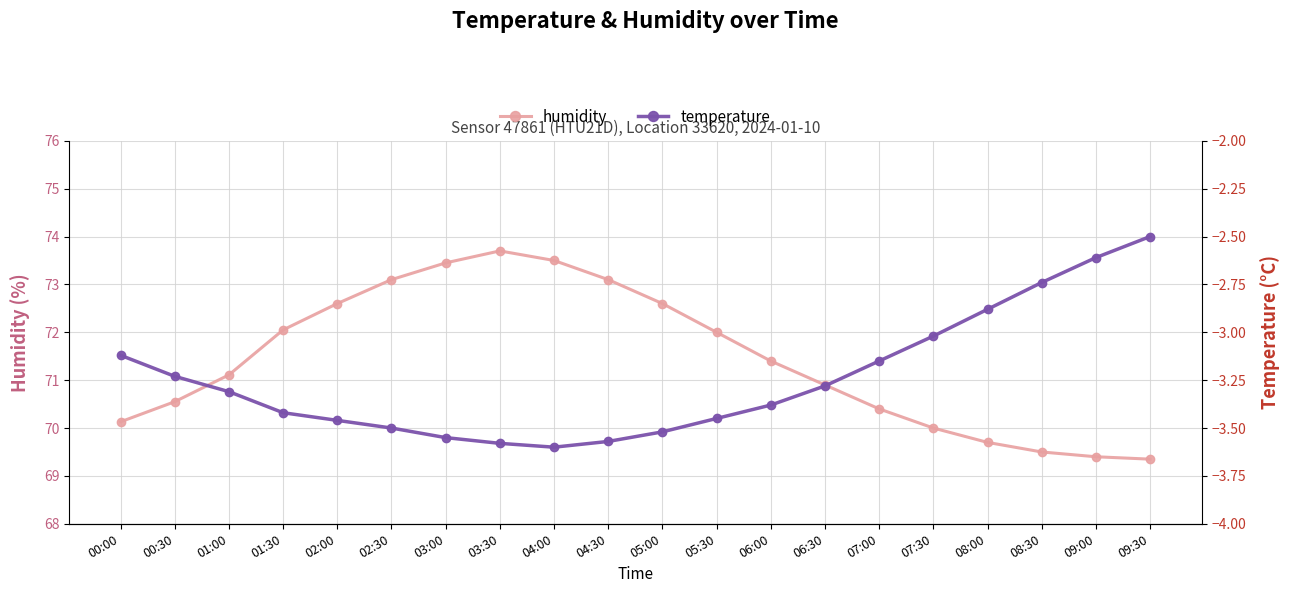

List the series in order of their peak value, lowest first.

temperature, humidity